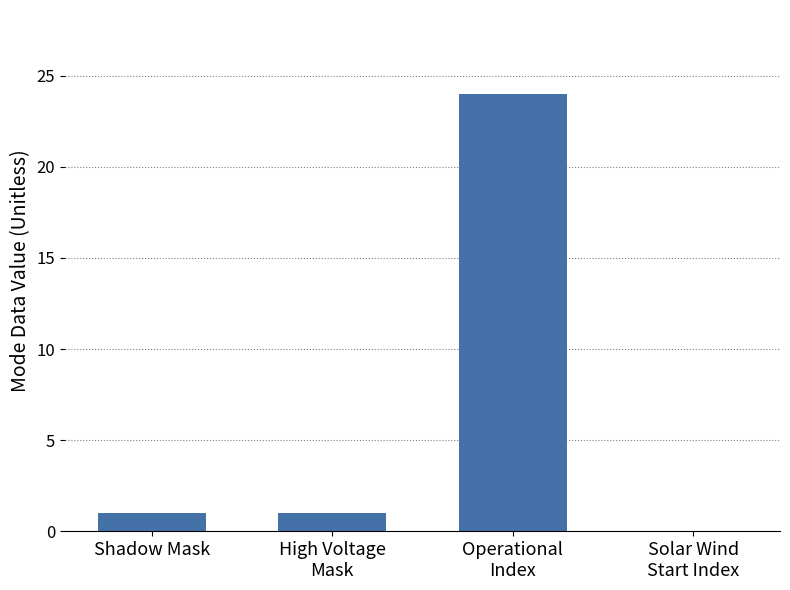

The value at Shadow Mask is 0. True or false?

False